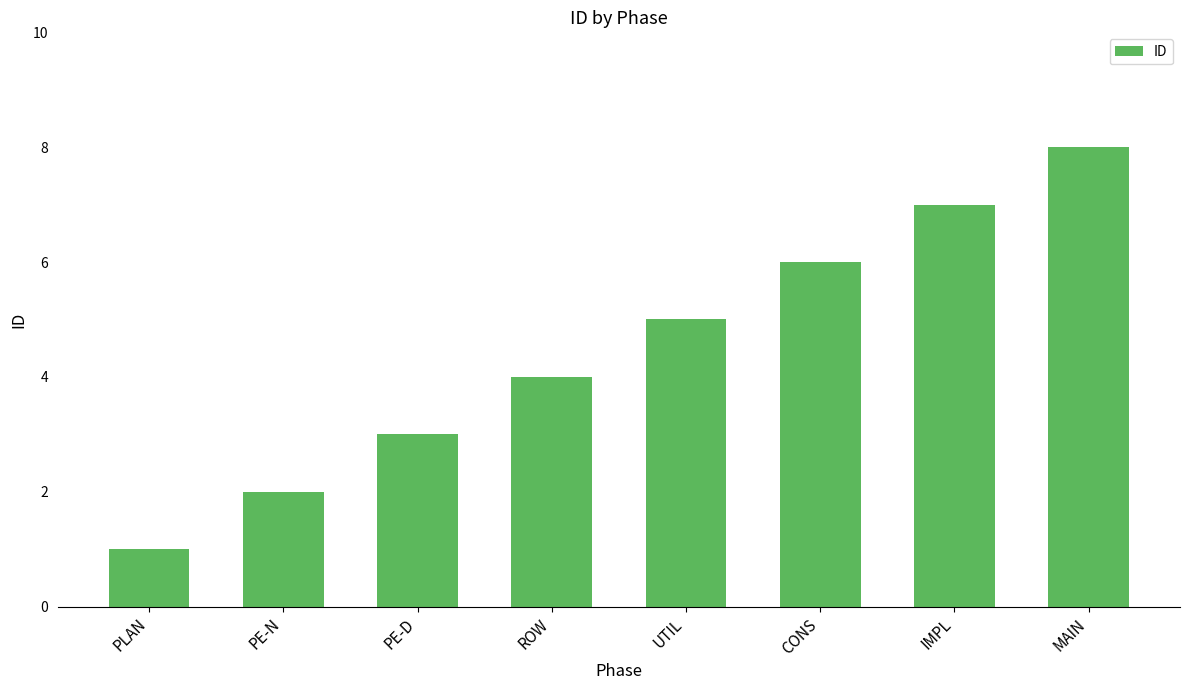

True or false: the data shows 2 at PLAN.

False